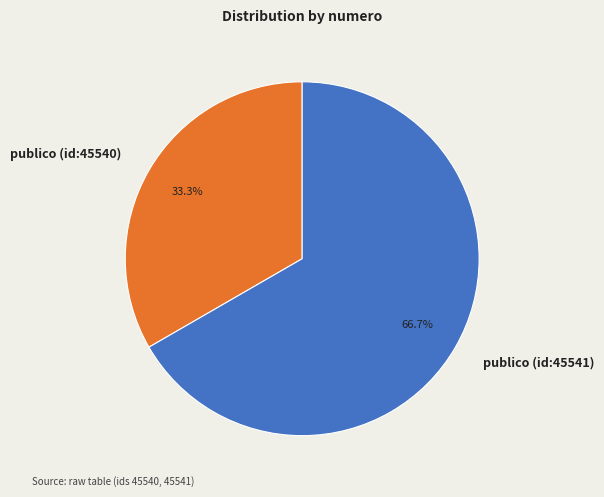

Between publico (id:45541) and publico (id:45540), which is larger?

publico (id:45541)